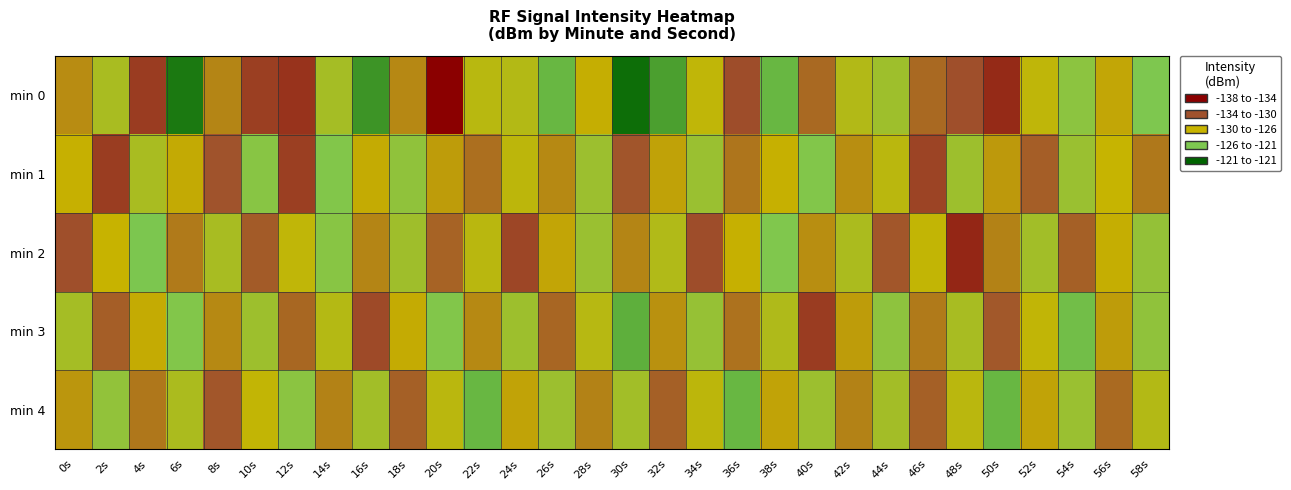

Which series has the widest spread of values?

min 0